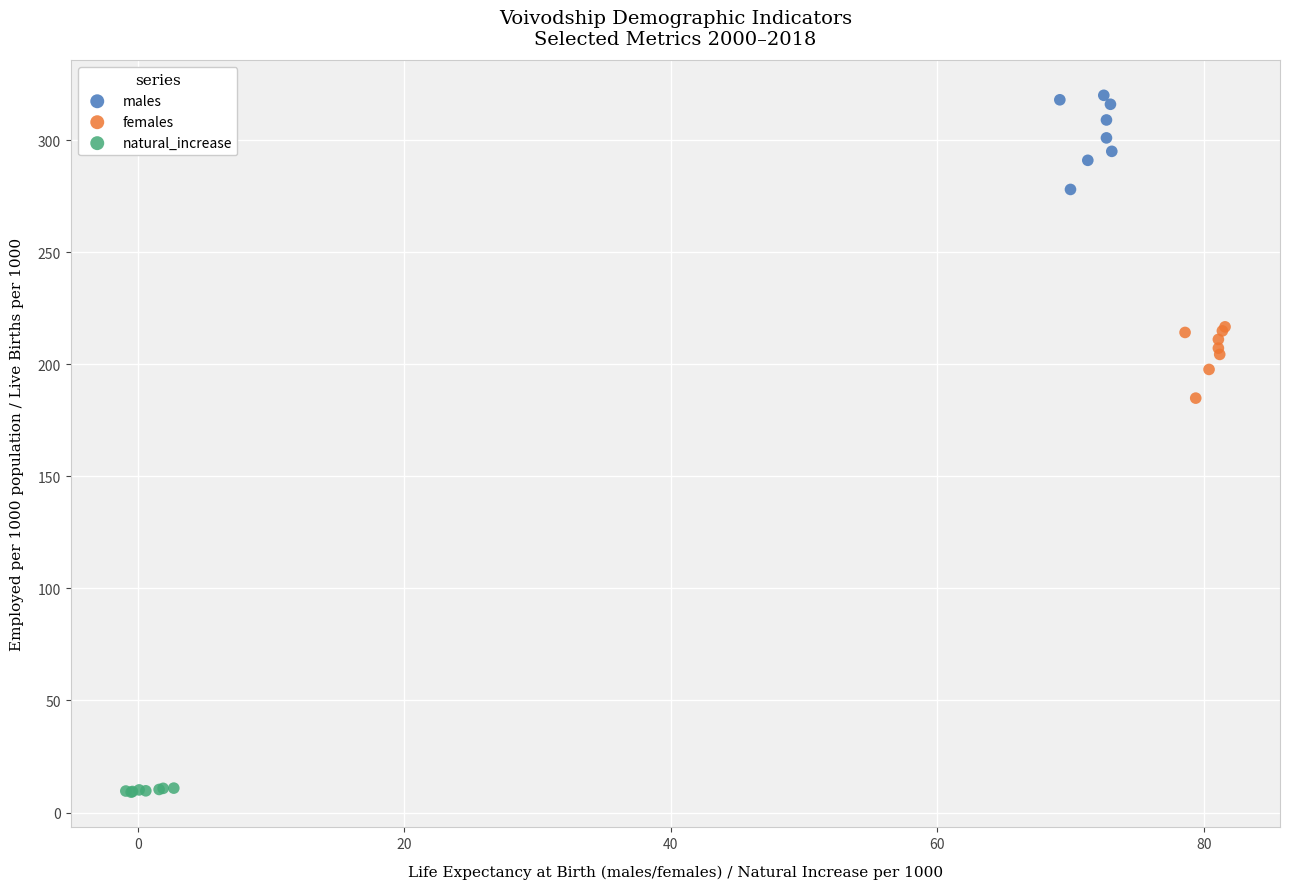

Which series reaches the maximum Y coordinate?

males